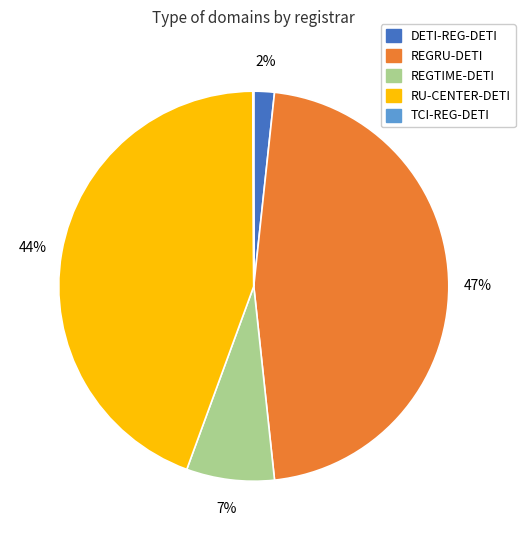

Is it true that REGTIME-DETI is 1% of the pie?

False